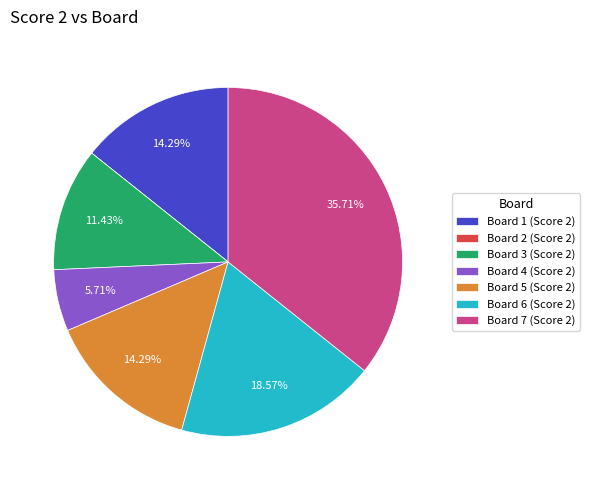

Between Board 5 (Score 2) and Board 4 (Score 2), which is larger?

Board 5 (Score 2)